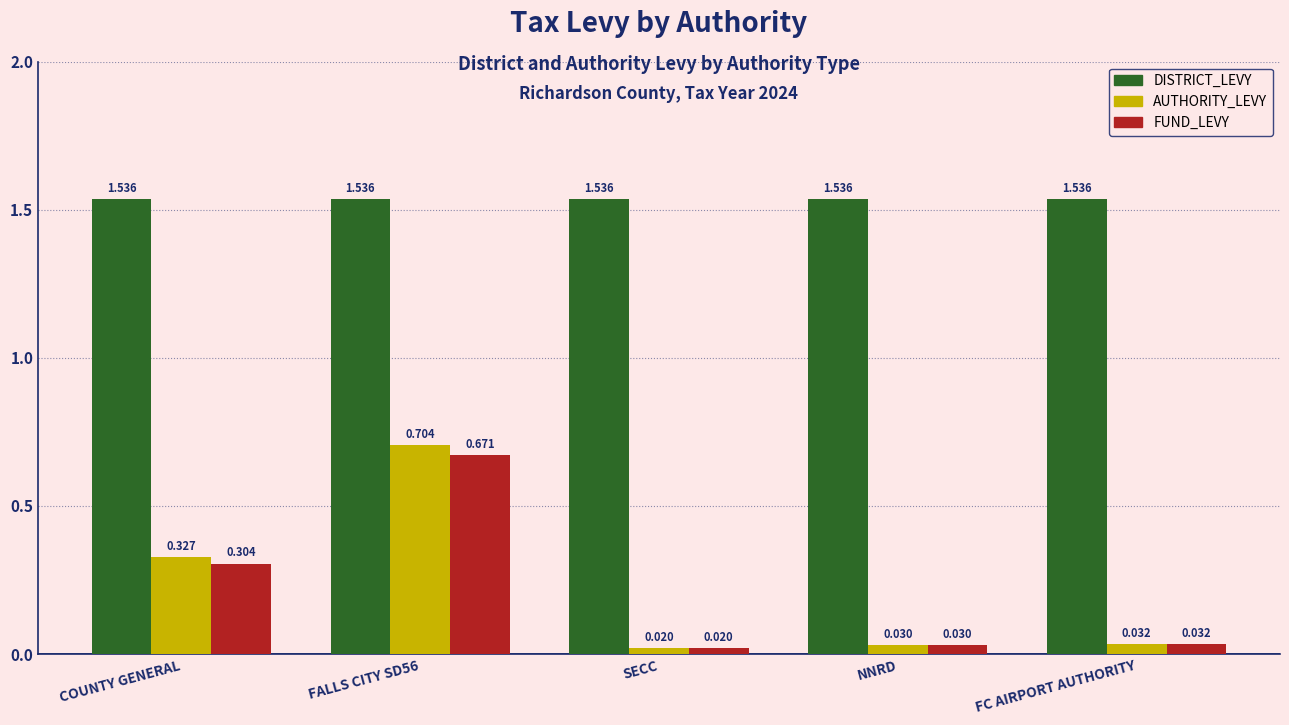

Rank the series at FALLS CITY SD56 from lowest to highest value.

FUND_LEVY, AUTHORITY_LEVY, DISTRICT_LEVY